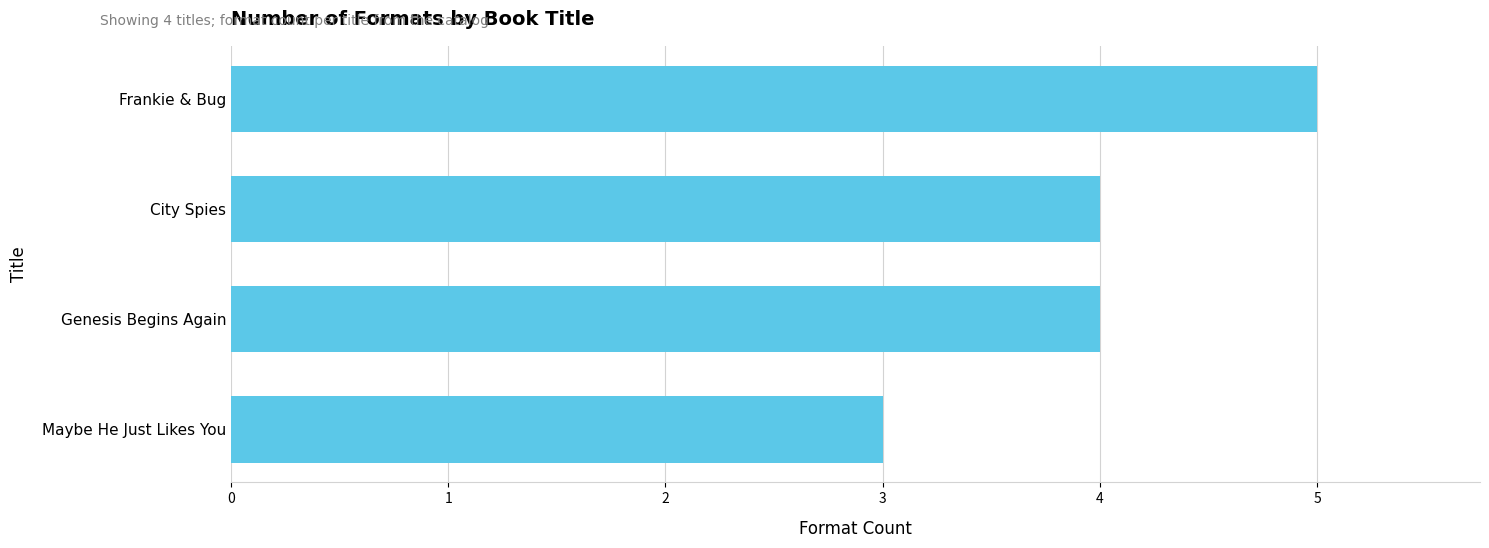

What value does the data have at Maybe He Just Likes You?

3